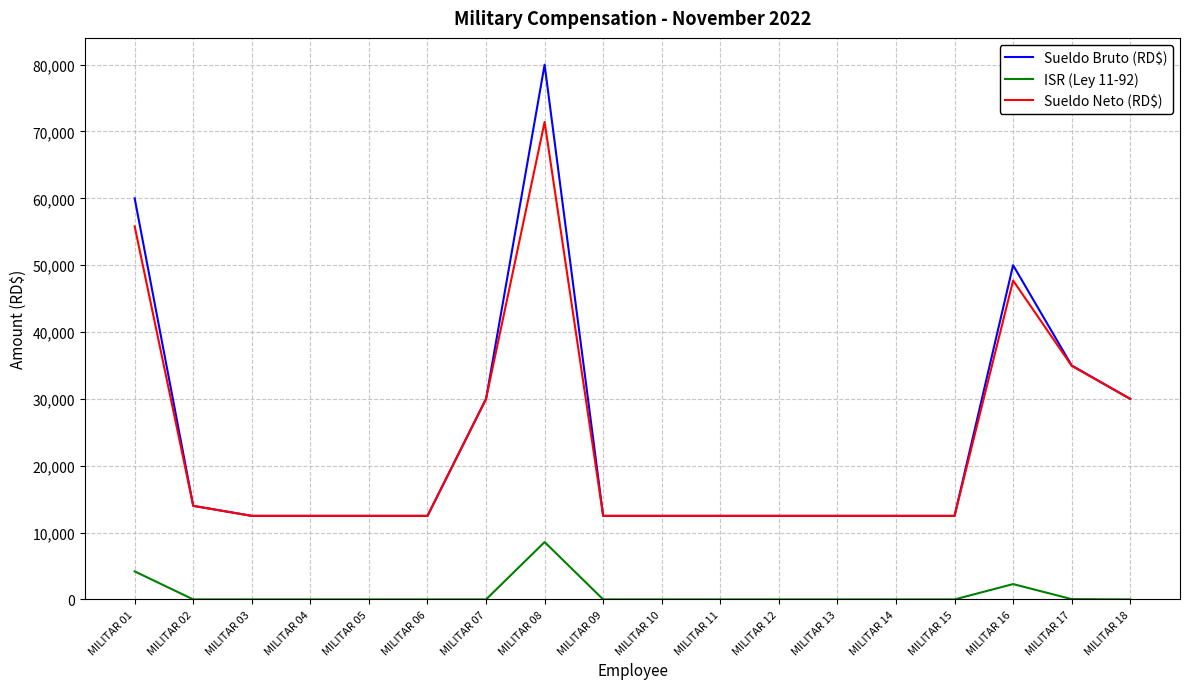

At which label is Sueldo Neto (RD$) closest to 41958?

MILITAR 16